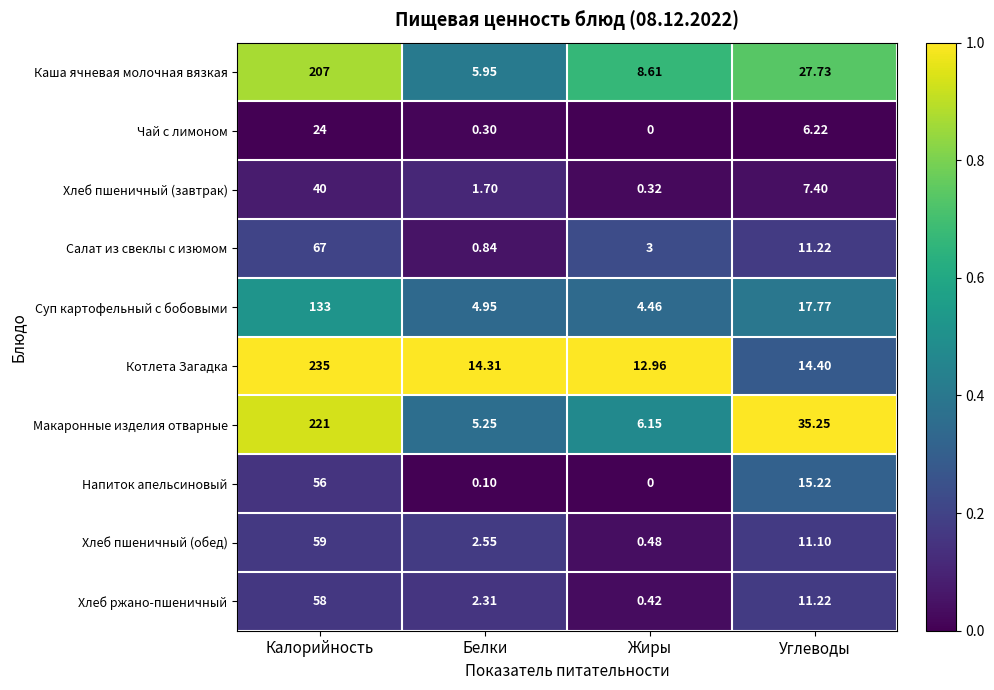

At which label is Макаронные изделия отварные closest to 113?

Углеводы